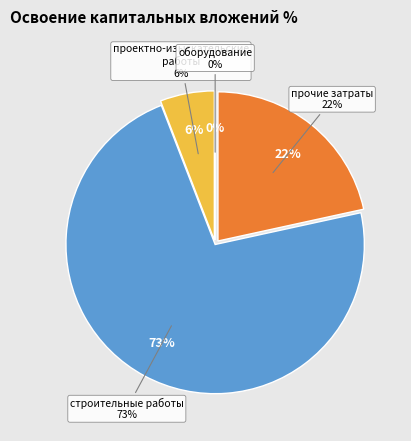

Which category has the biggest portion of the pie?

строительные работы, реконструкция, монтаж